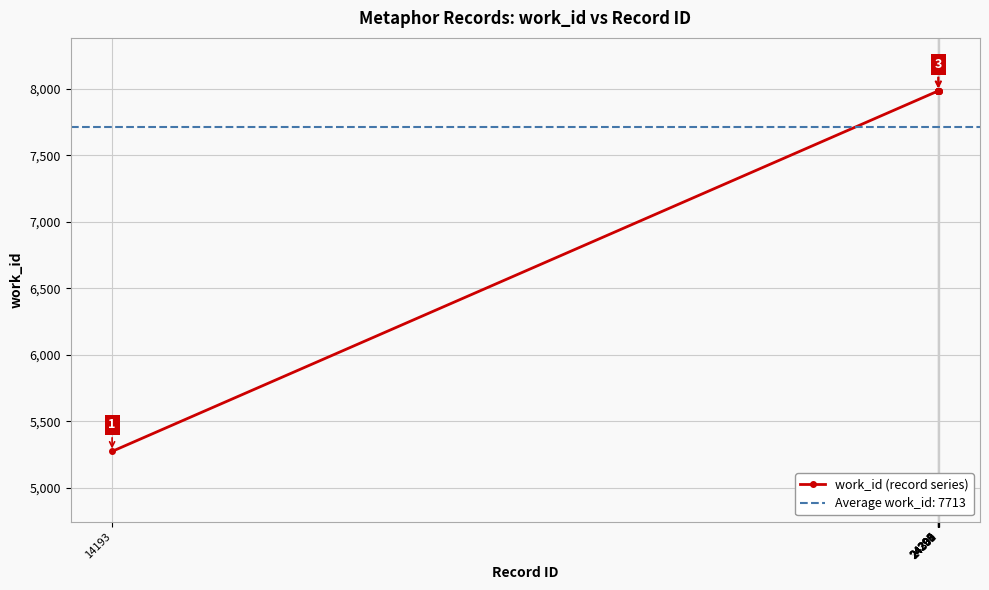

What is the change in value from 14193 to 24295?

+2709